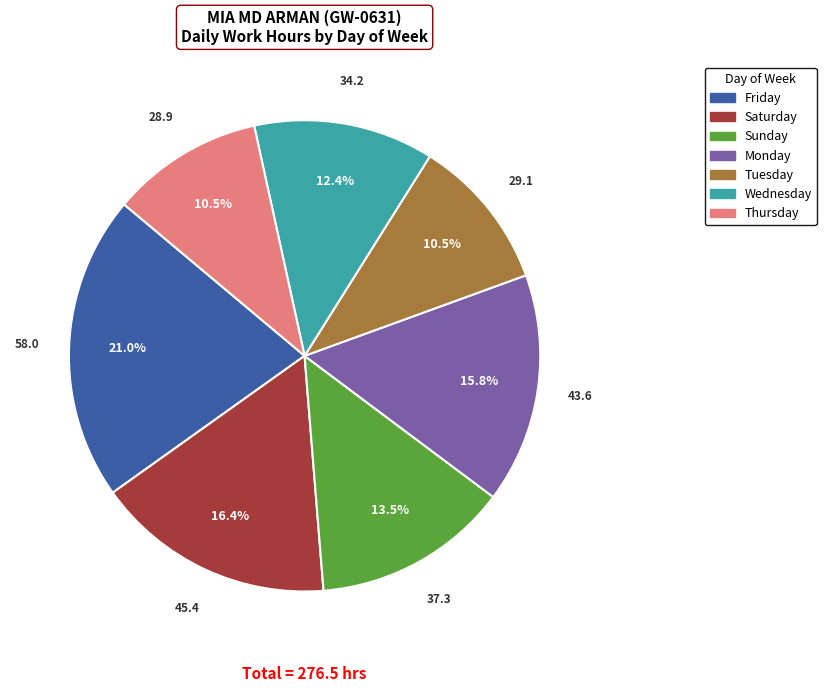

Is there a majority slice in this chart?

No